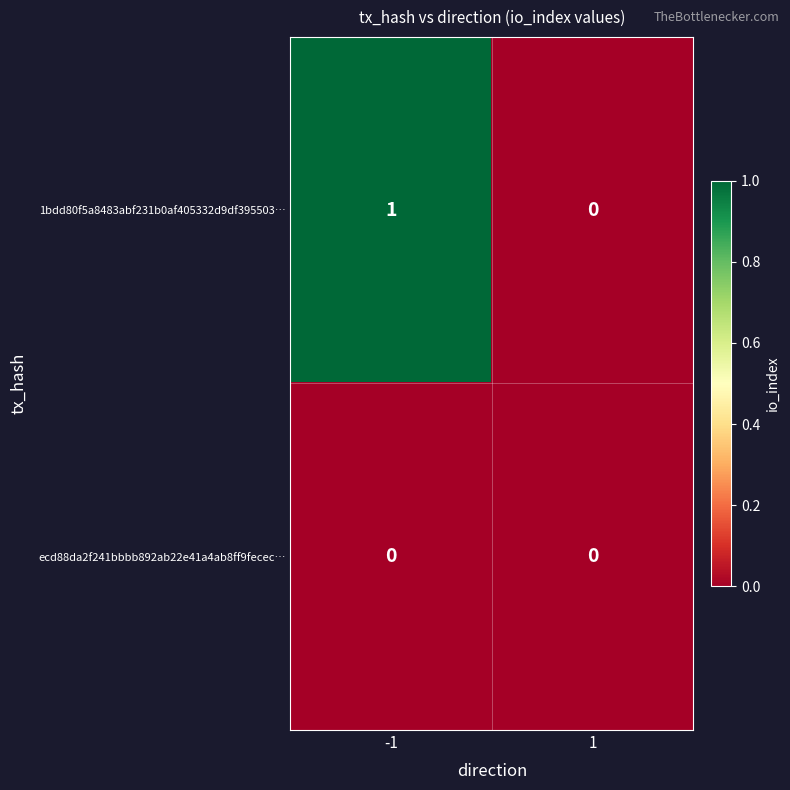

Which series has the largest range (max minus min)?

1bdd80f5a8483abf231b0af405332d9df395503…